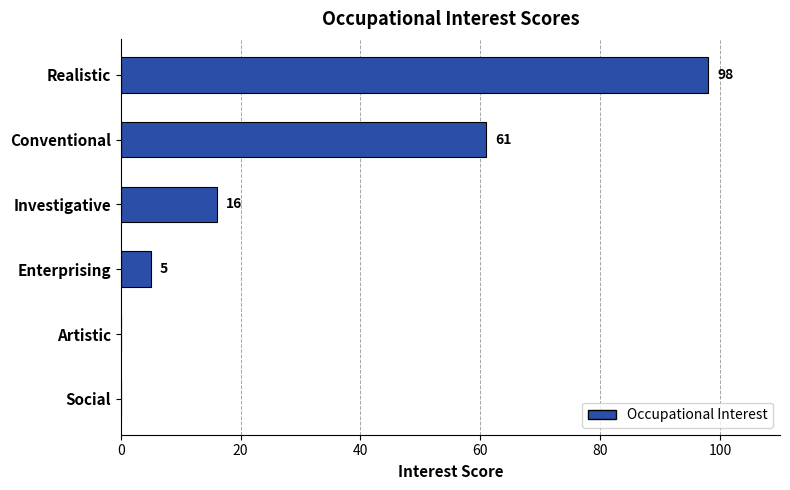

How many values are above zero?

4